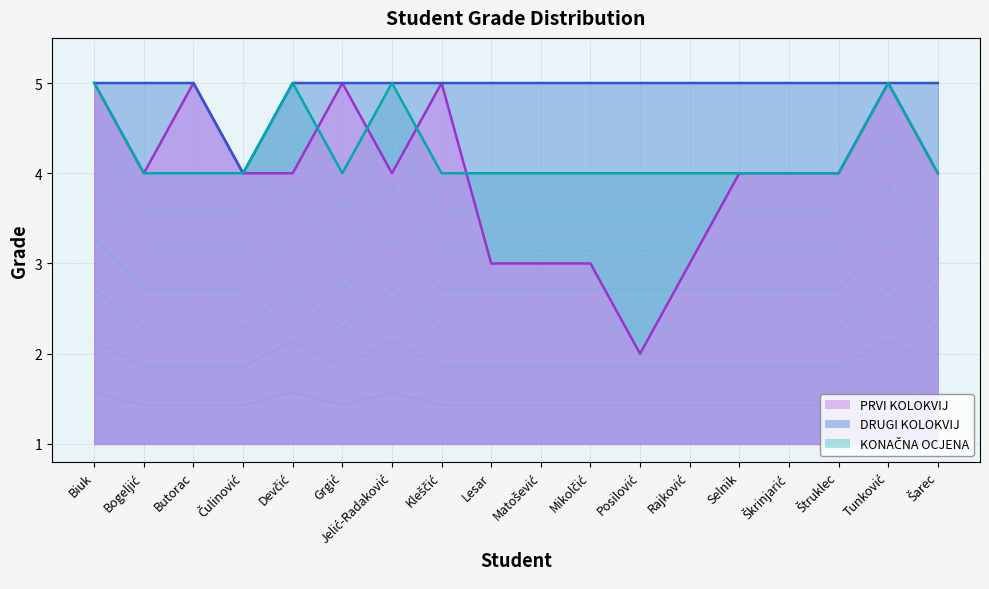

Where do PRVI KOLOKVIJ and KONAČNA OCJENA first cross each other?

Devčić and Grgić